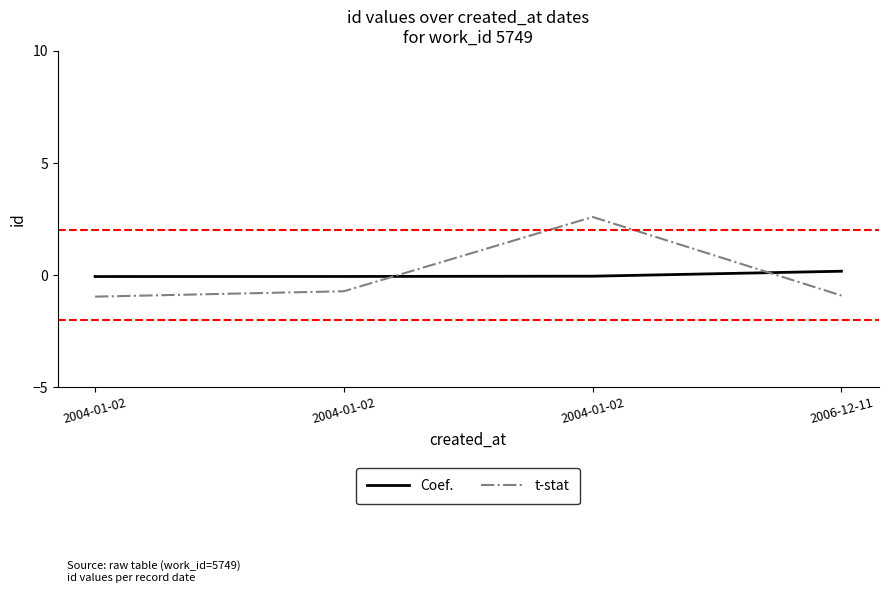

What is the sum of the Coef. values at 2006-12-11 and 2004-01-02?

0.1